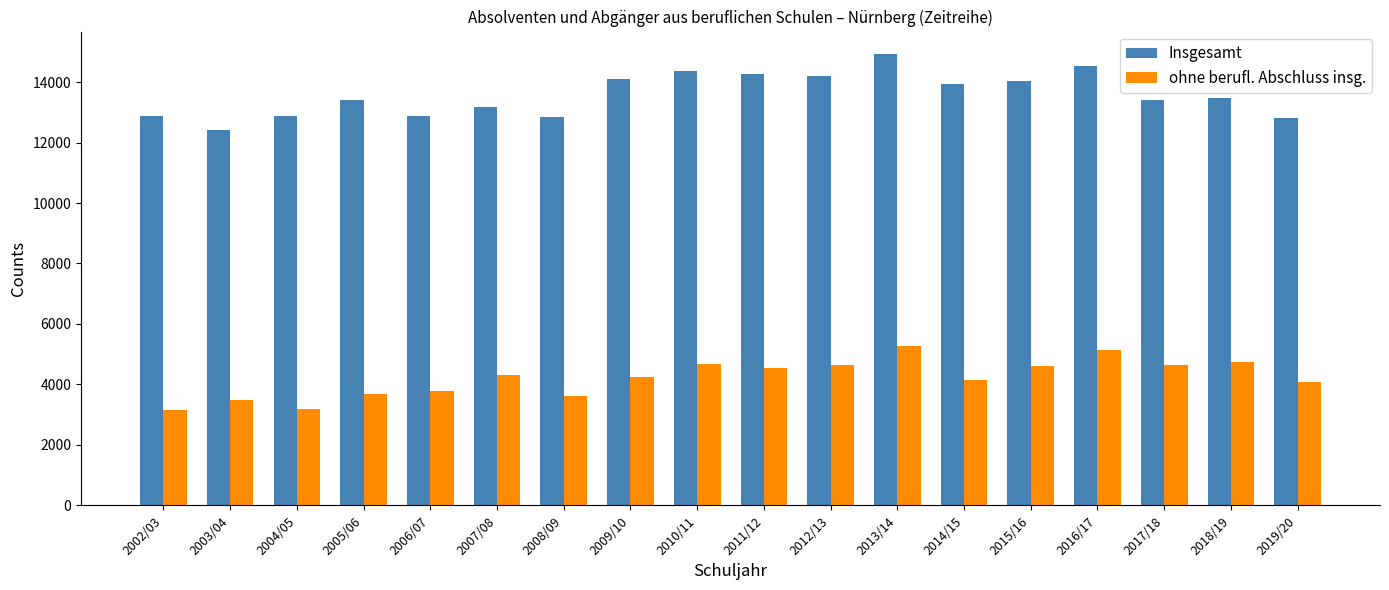

What position from the right is 2015/16?

5